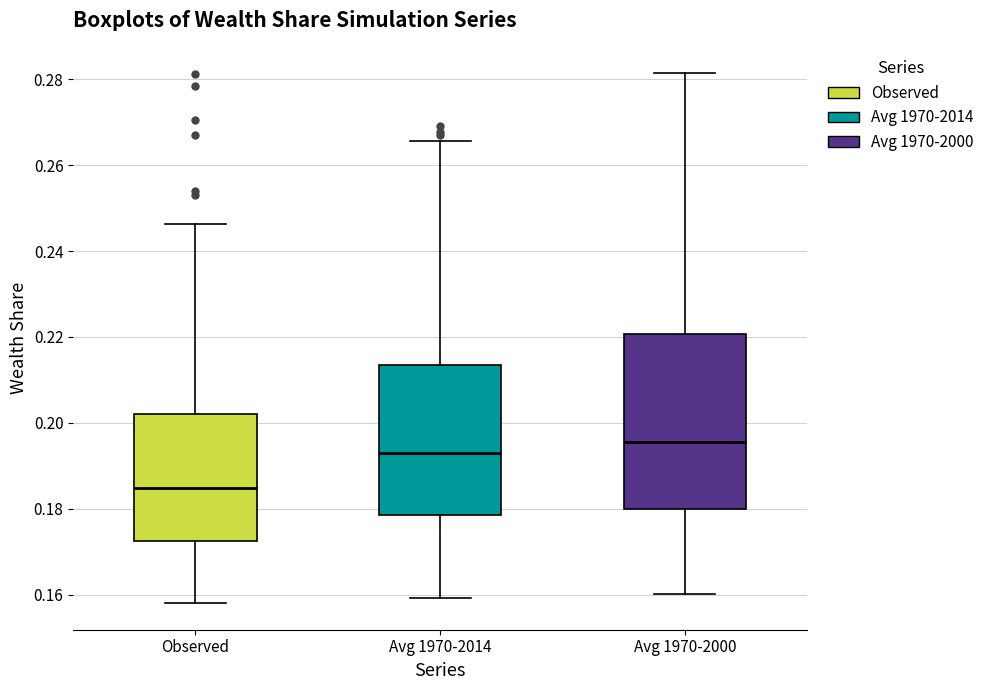

Which box has the highest median line?

Avg 1970-2000